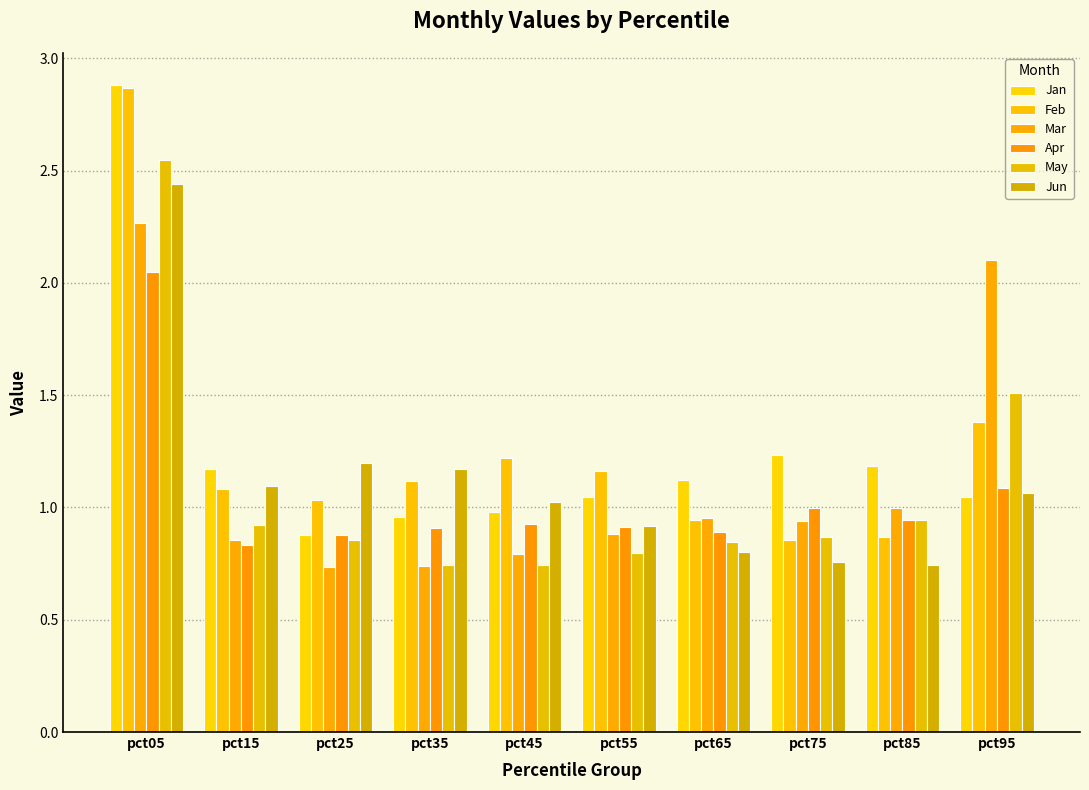

Between pct25 and pct45, which is larger?

pct45